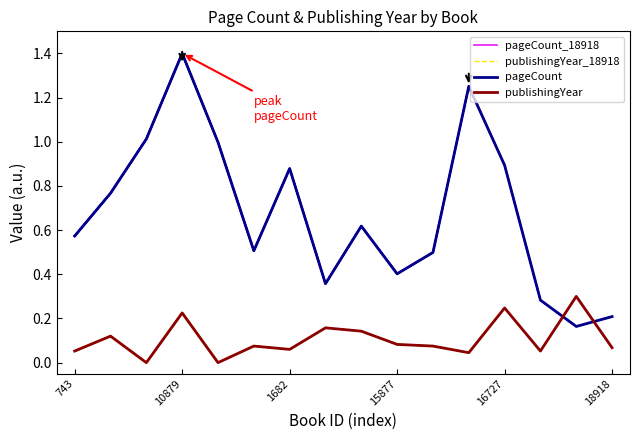

True or false: publishingYear has more than 2 interior local peaks.

True